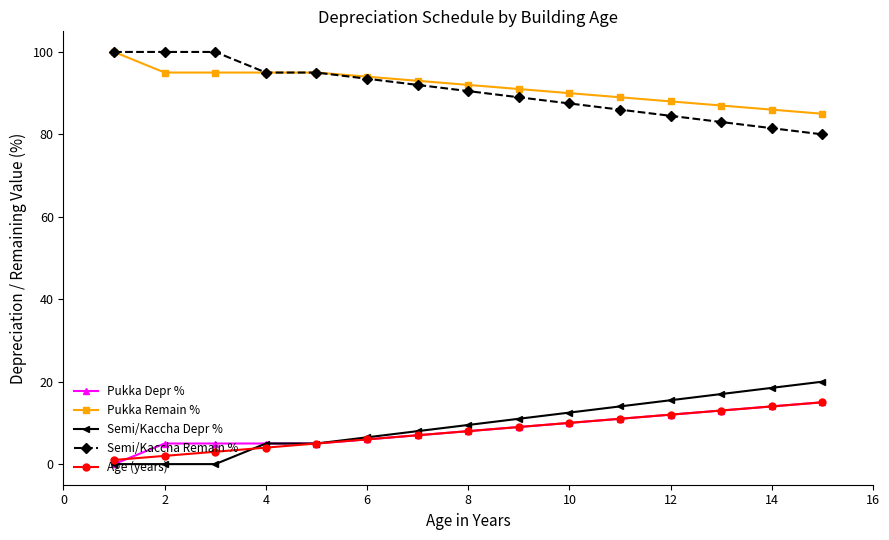

What is the highest value of the Pukka Remain % series?

100.0